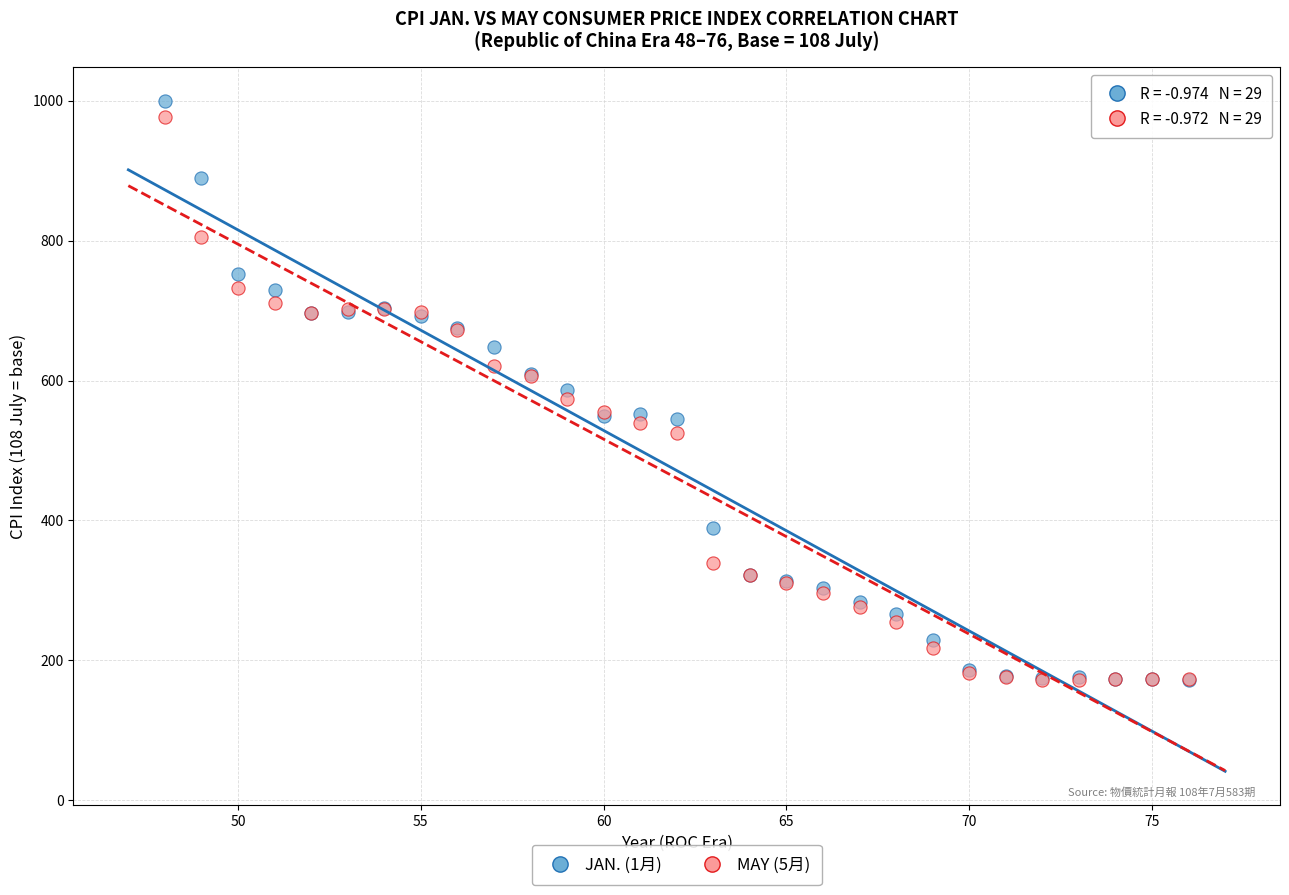

Which series has the widest spread of Y values?

JAN. (1月)